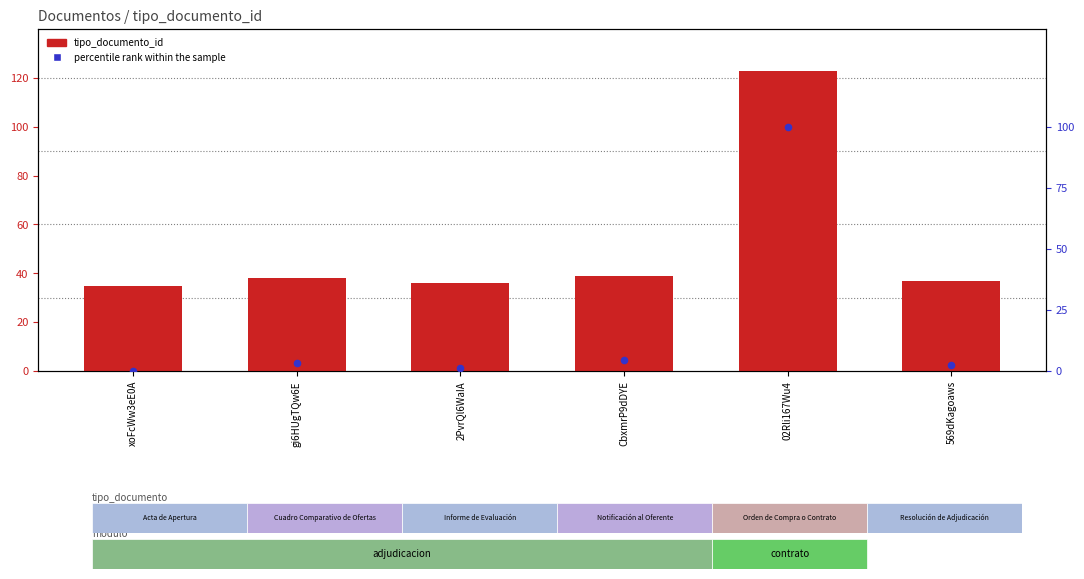

Which series has the widest spread of Y values?

percentile rank within the sample